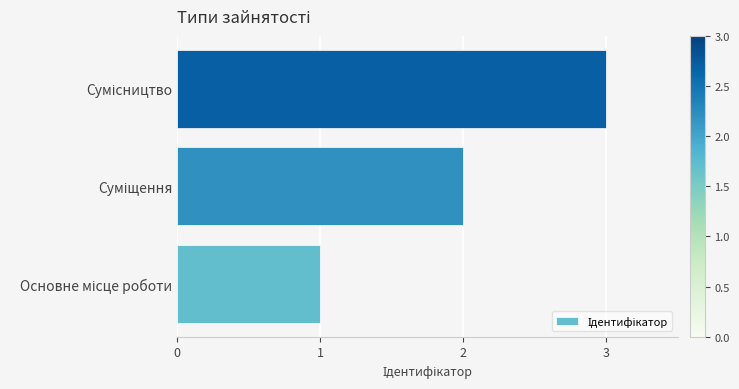

What is the minimum value shown in the chart?

1